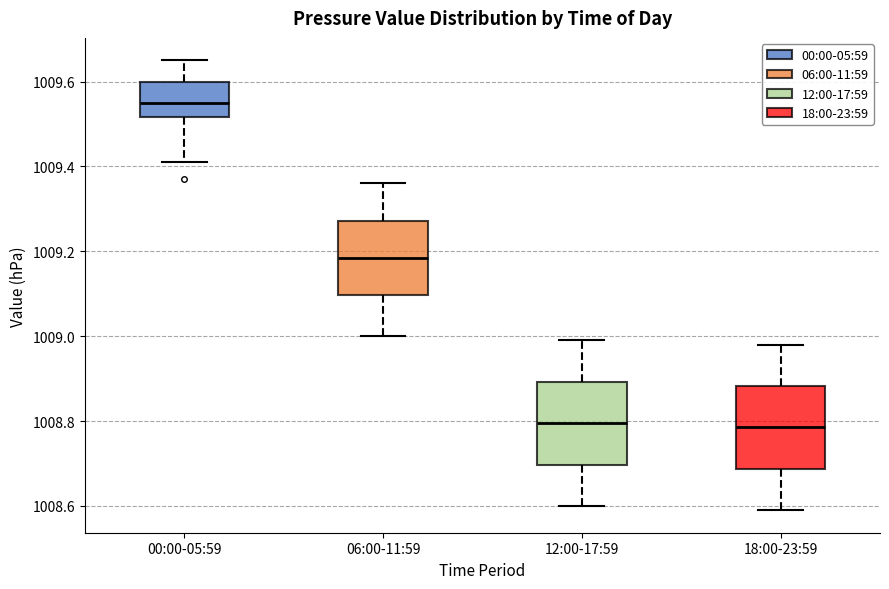

Reading left to right, transcribe this box plot: for each box, give where its median line is, the range the box spans, and where its two whiskers end, as read against the y-axis. The values are not printed on the chart, so give them approximately, as read against the axis.

00:00-05:59: median 1009.56, box 1009.52 to 1009.60, whiskers 1009.42 to 1009.66
06:00-11:59: median 1009.18, box 1009.10 to 1009.28, whiskers 1009.00 to 1009.36
12:00-17:59: median 1008.80, box 1008.70 to 1008.90, whiskers 1008.60 to 1009.00
18:00-23:59: median 1008.78, box 1008.68 to 1008.88, whiskers 1008.60 to 1008.98